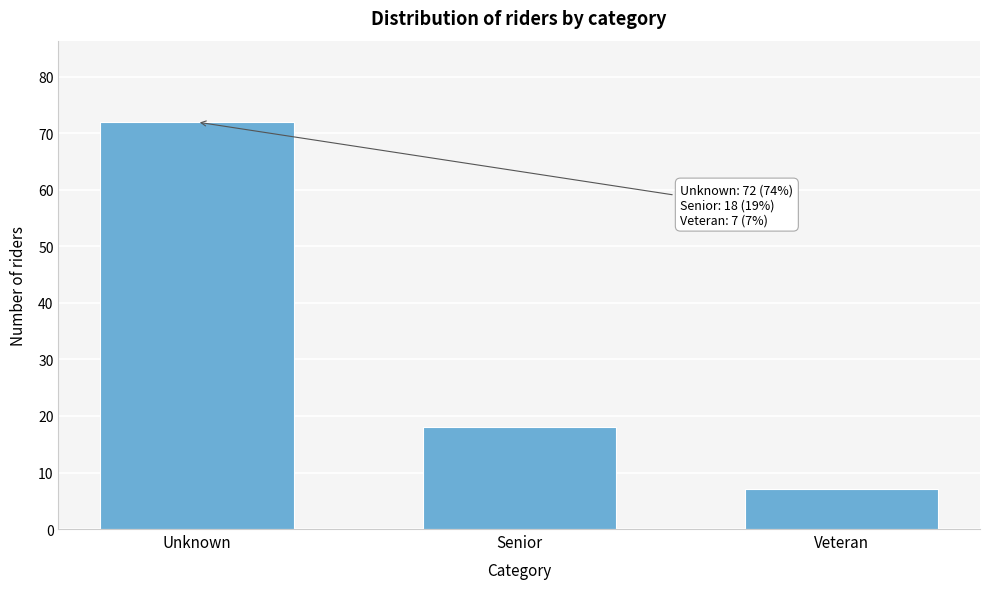

Reading left to right, list all the values displayed in this chart.

Unknown=72	Senior=18	Veteran=7